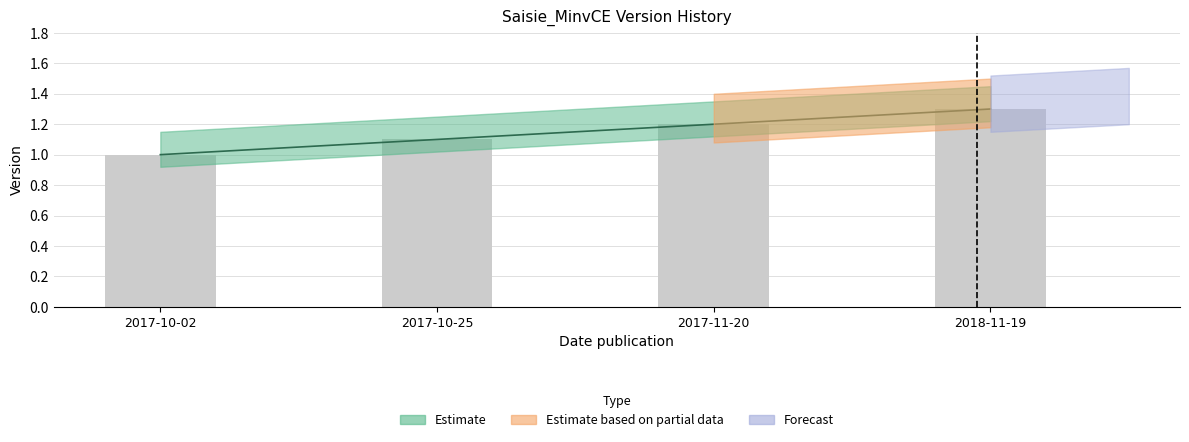

Rank the categories by value from lowest to highest.

2017-10-02, 2017-10-25, 2017-11-20, 2018-11-19